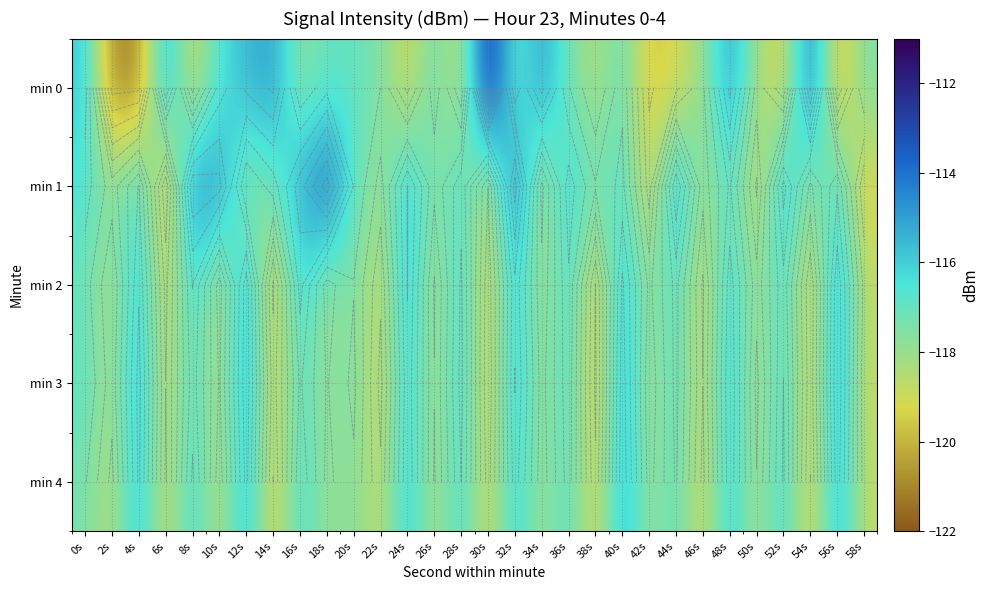

What is the difference between the maximum and minimum values in the min 4 series?

4.5